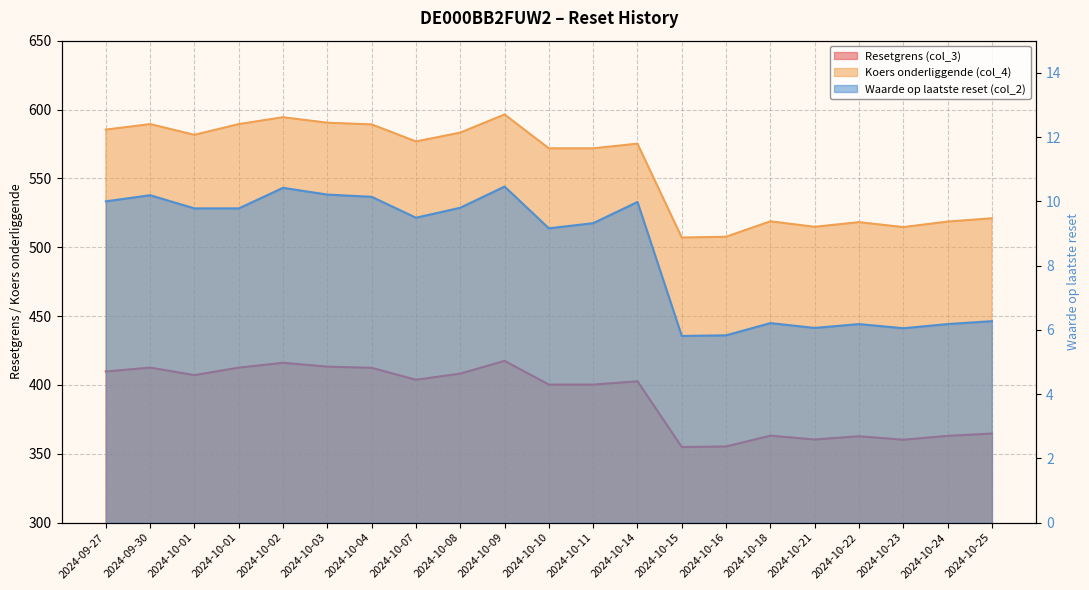

Does the chart display data point markers on the line(s)?

No